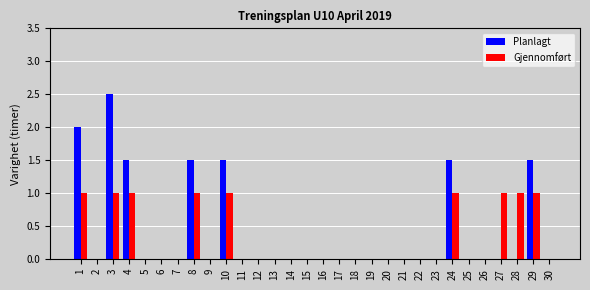

What is the greatest value displayed?

2.5